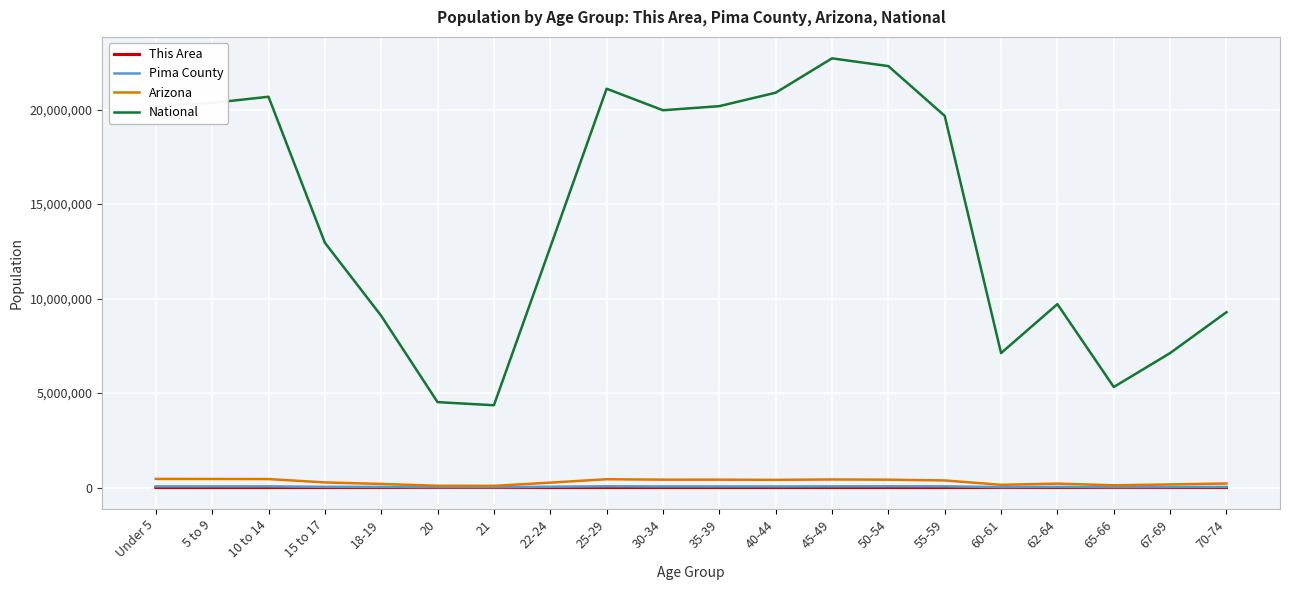

What is the greatest value displayed?

22708591